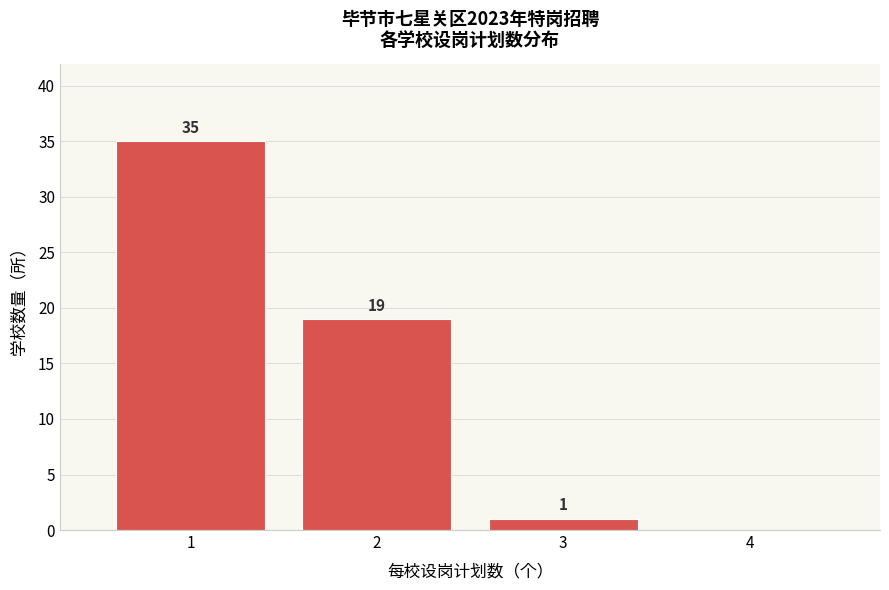

Over which range of the x-axis is the bar tallest?

0.5 to 1.5